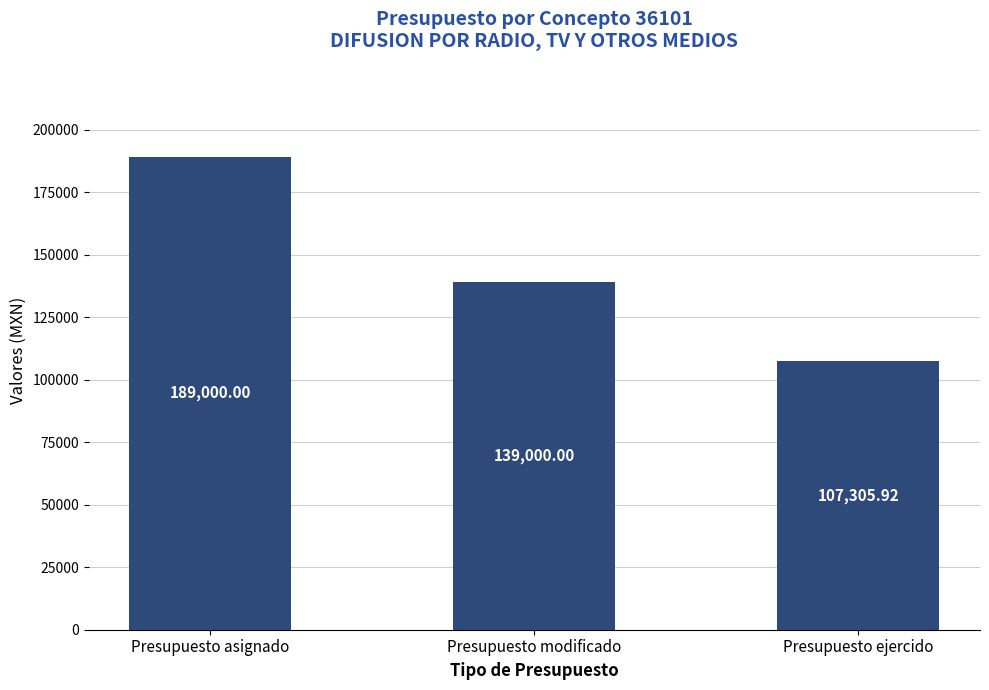

Where is the data nearest to the value 148152?

Presupuesto modificado